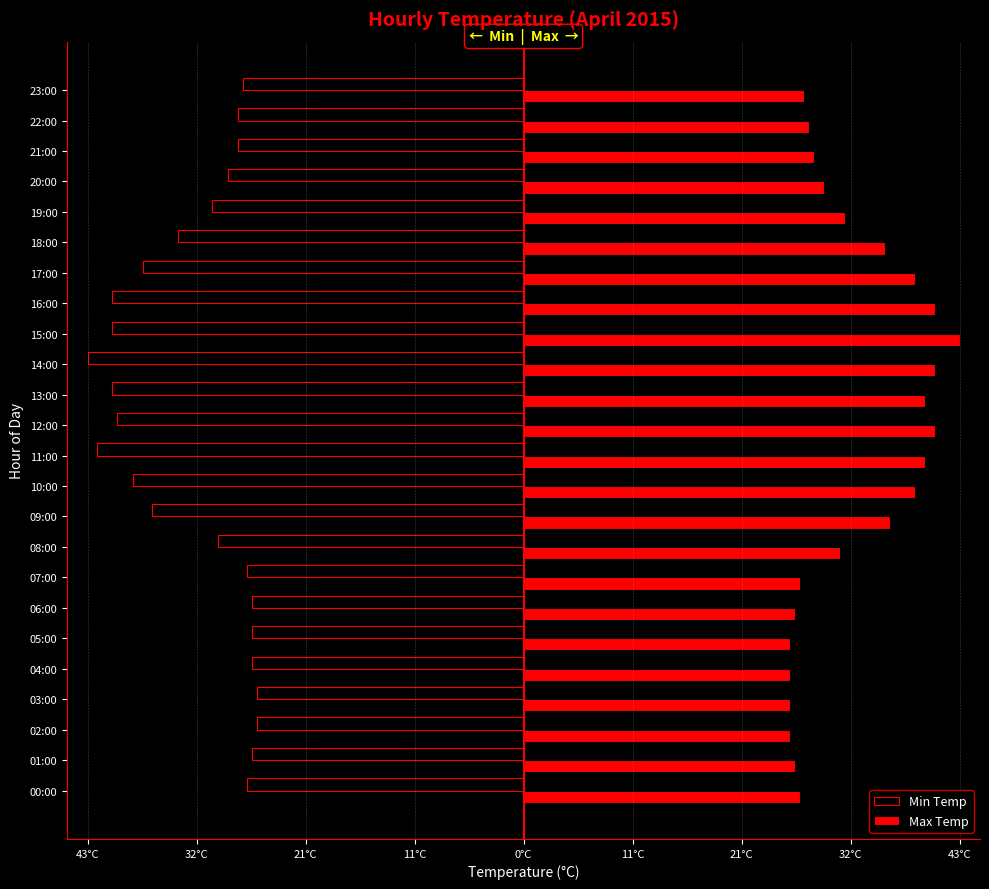

Reading right to left, list all the values displayed in this chart.

Min Temp: -27.4	-27.9	-27.9	-28.9	-30.4	-33.8	-37.2	-40.2	-40.2	-42.6	-40.2	-39.7	-41.7	-38.2	-36.3	-29.9	-27.0	-26.5	-26.5	-26.5	-26.0	-26.0	-26.5	-27.0
Max Temp: 27.4	27.9	28.4	29.4	31.4	35.3	38.2	40.2	42.6	40.2	39.2	40.2	39.2	38.2	35.8	30.9	27.0	26.5	26.0	26.0	26.0	26.0	26.5	27.0